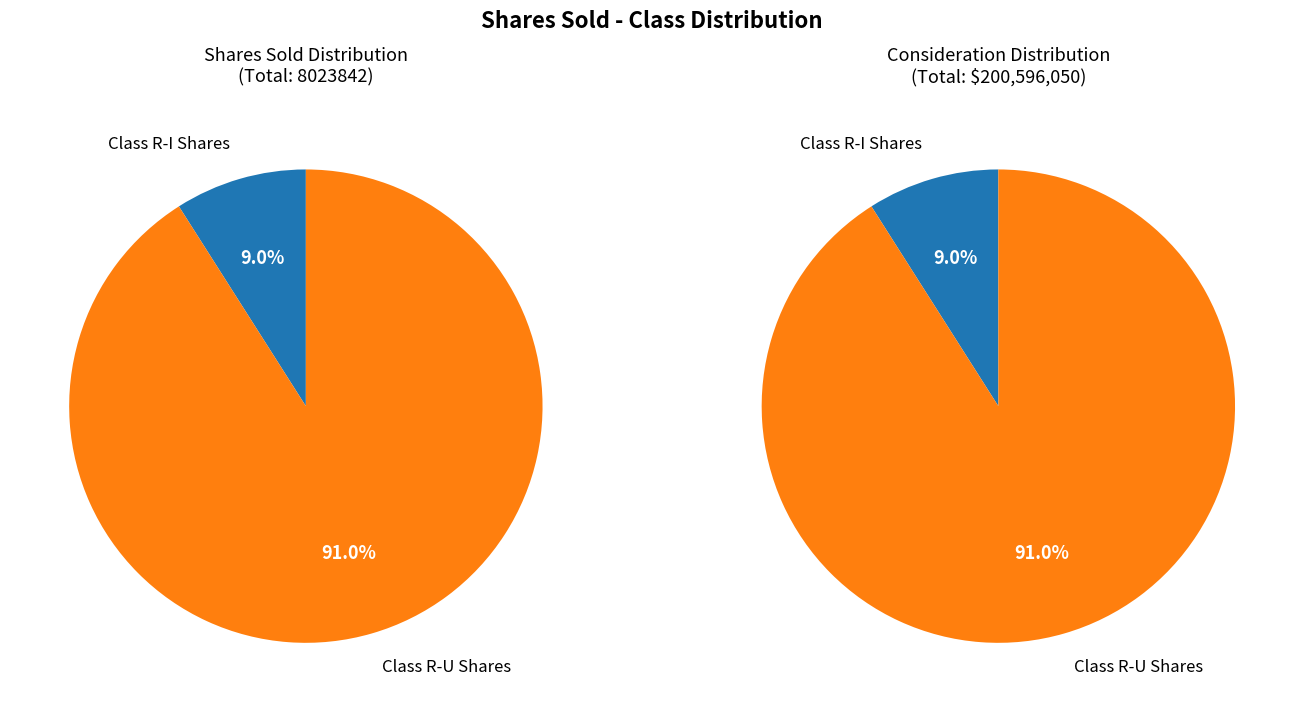

Which category has the biggest portion of the pie?

Class R-U Shares